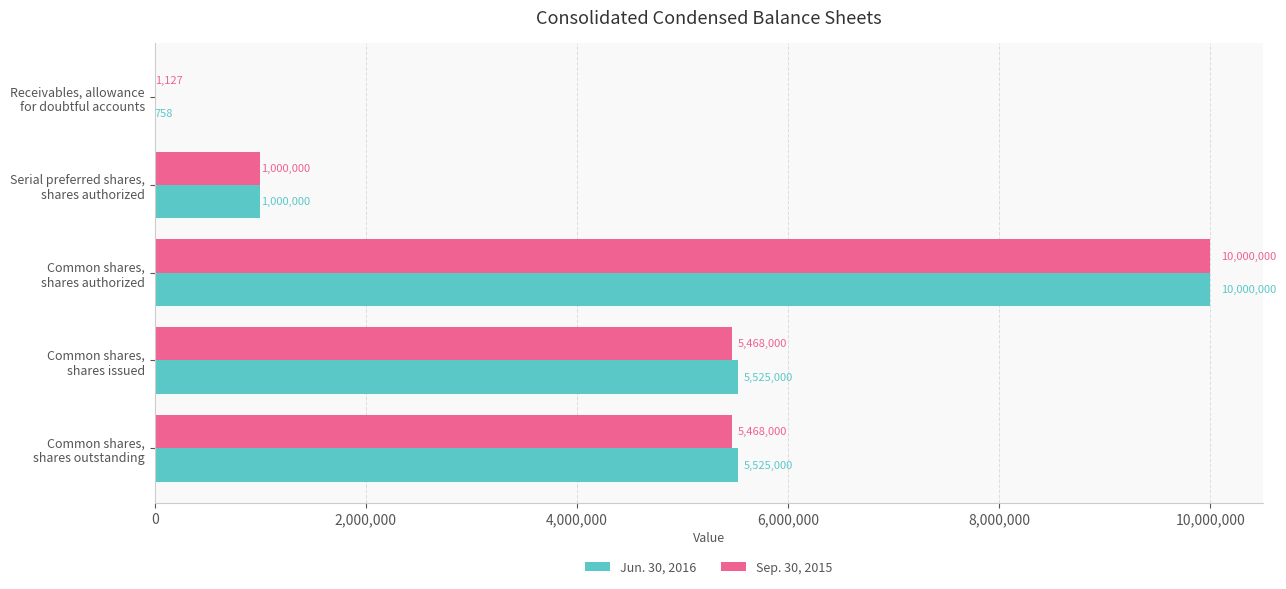

What is the sum of all Jun. 30, 2016 values?

22050758